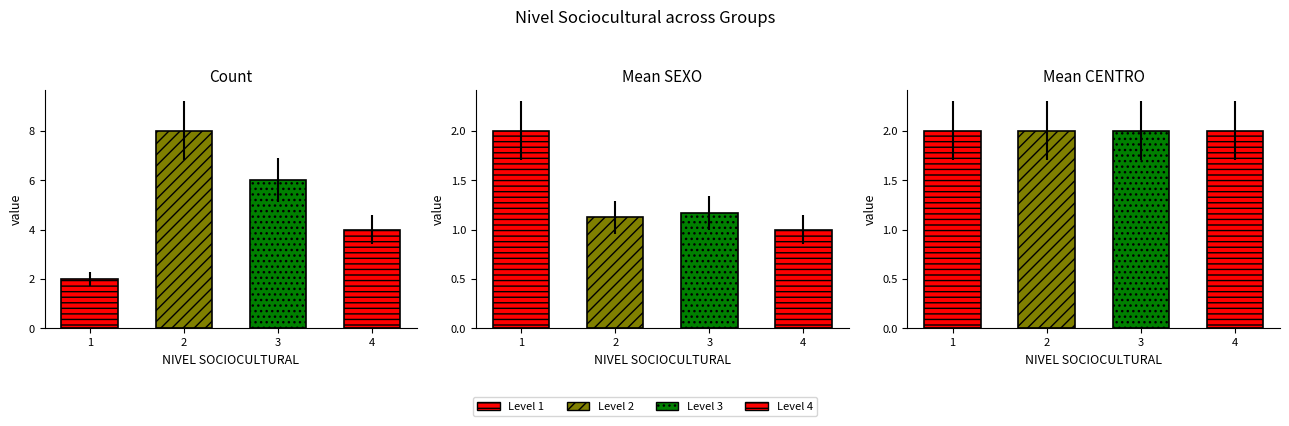

Which series has the largest range (max minus min)?

Count